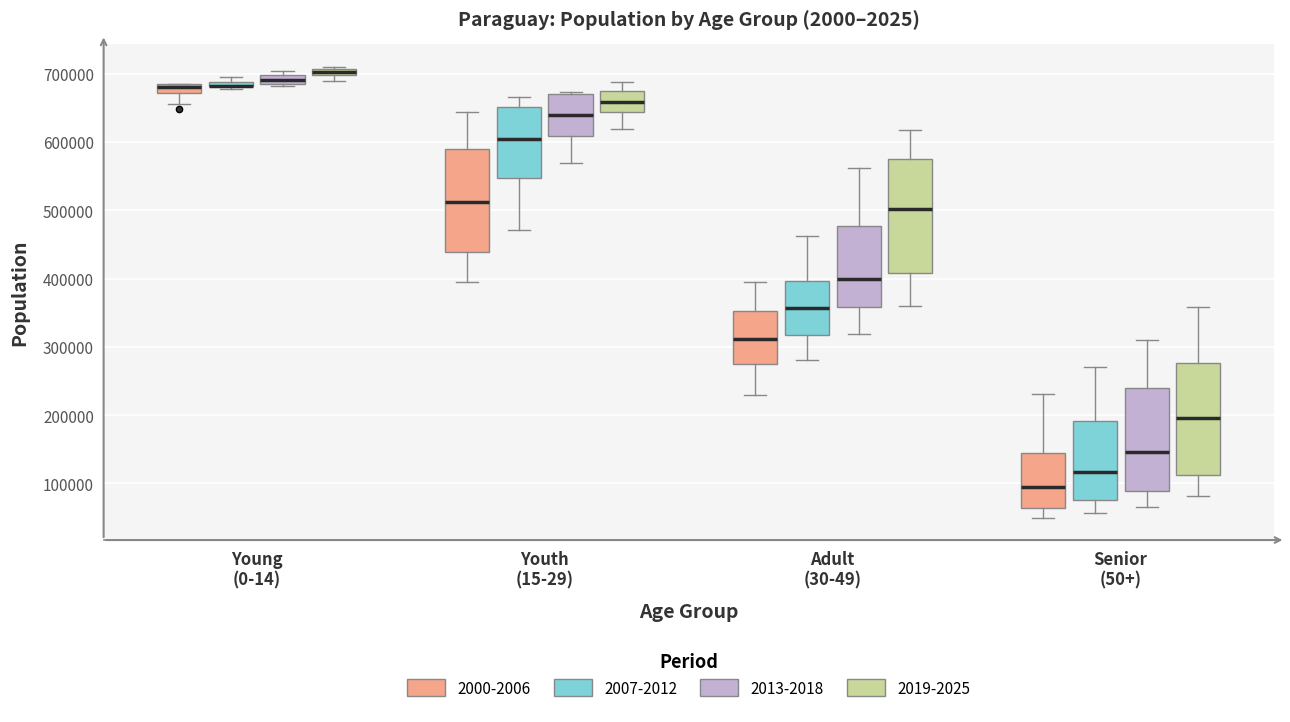

Where is the upper edge of the box for Youth (15-29) (2007-2012) on the y-axis? The values are not printed on the chart, so give them approximately, as read against the axis.

650000